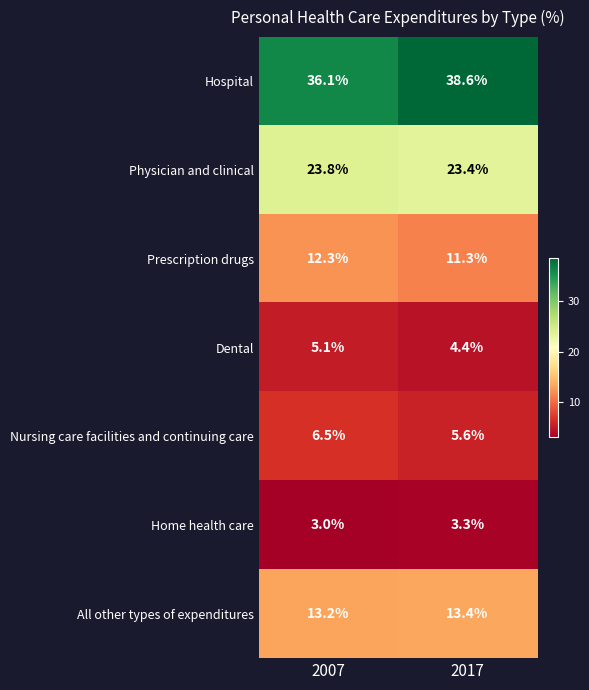

How many data points does each series have?

2